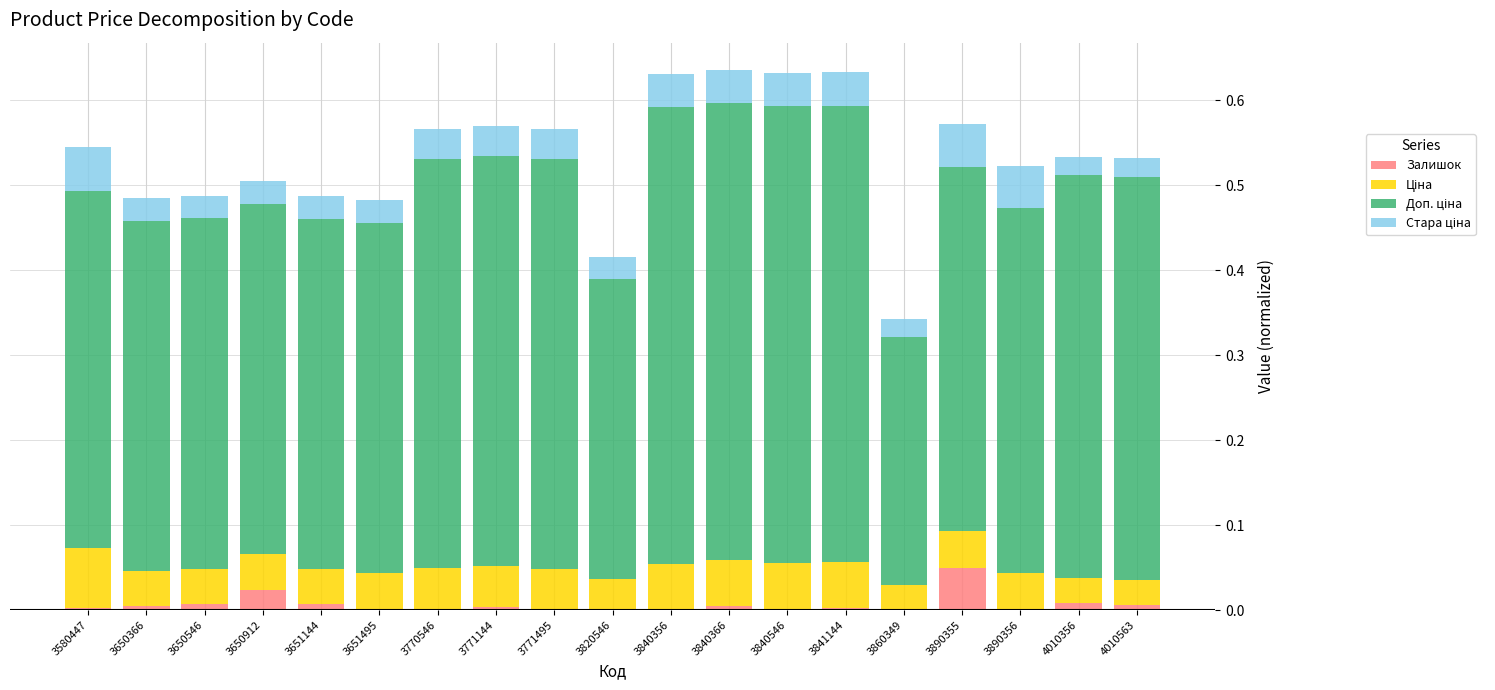

What is the total value across all series at 3890355?

0.6